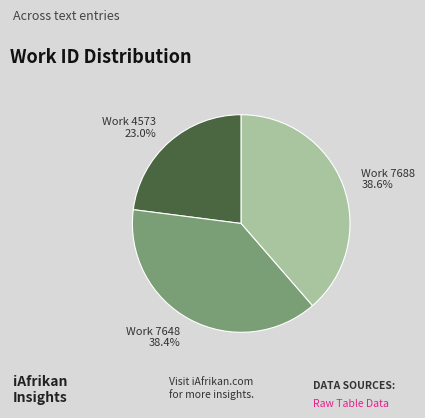

How many segments does this pie chart have?

3